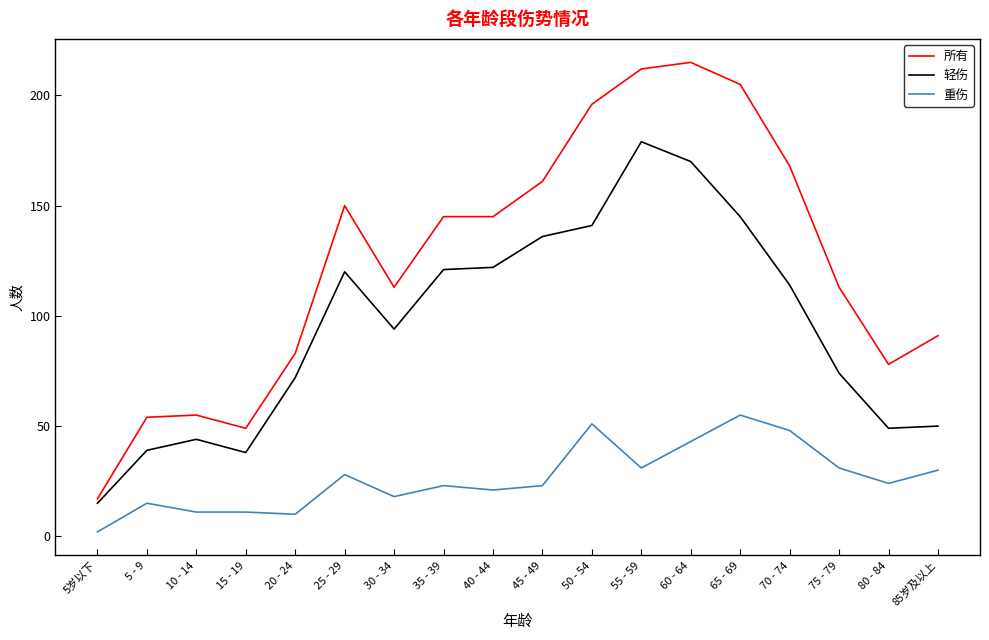

True or false: 所有 and 重伤 cross at least once.

False